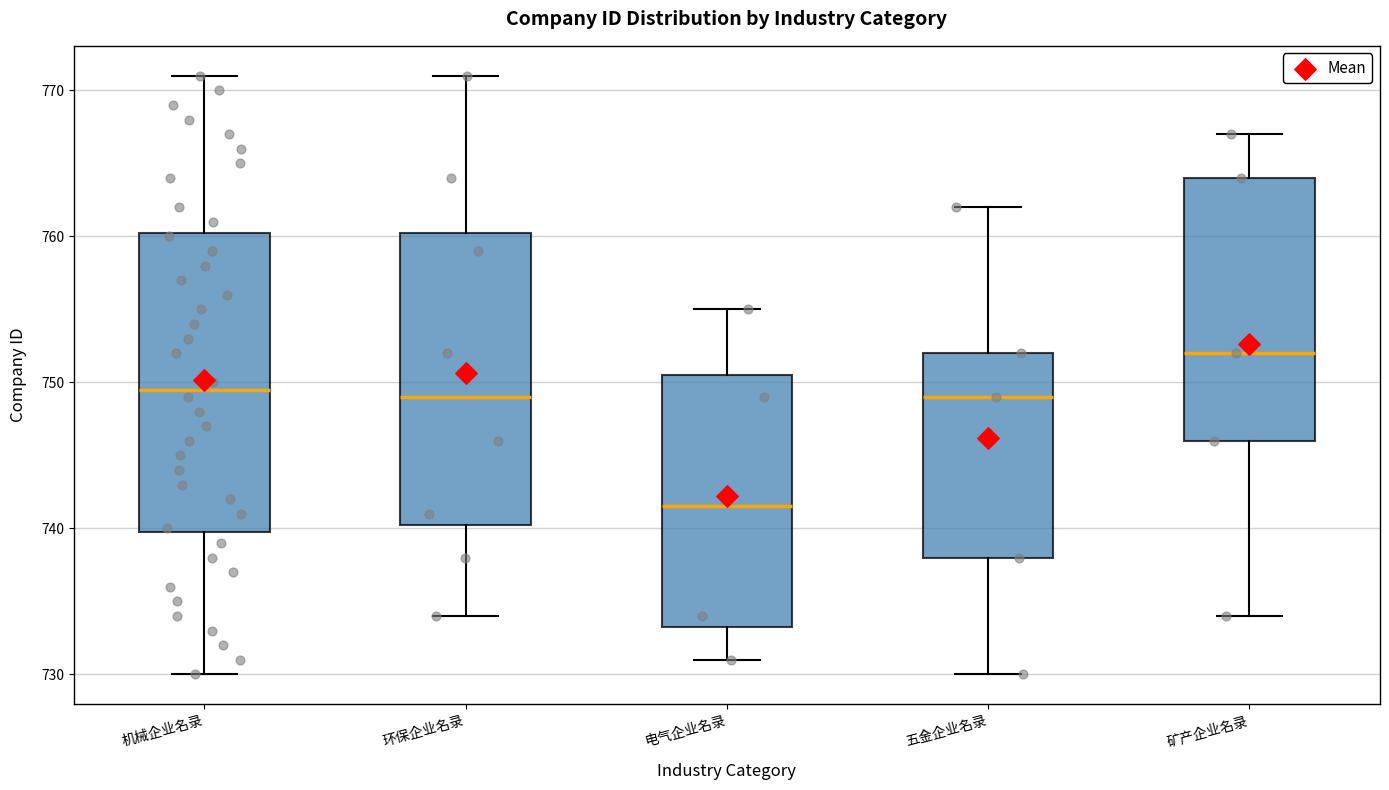

Reading left to right, read every box against the y-axis: the position of its median line, the range the box covers, and the ends of its whiskers. The values are not printed on the chart, so give them approximately, as read against the axis.

机械企业名录: median 750, box 740 to 760, whiskers 730 to 771
环保企业名录: median 749, box 740 to 760, whiskers 734 to 771
电气企业名录: median 742, box 733 to 751, whiskers 731 to 755
五金企业名录: median 749, box 738 to 752, whiskers 730 to 762
矿产企业名录: median 752, box 746 to 764, whiskers 734 to 767